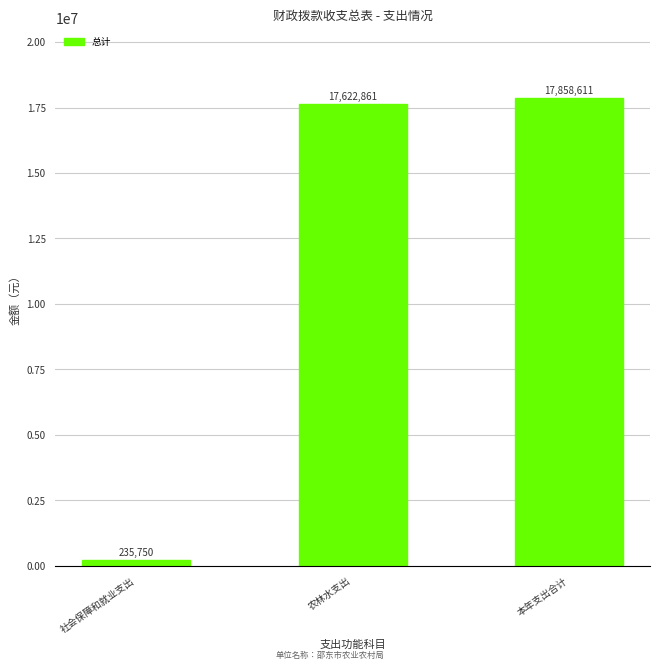

Reading left to right, list all the values displayed in this chart.

235750	17622861	17858611